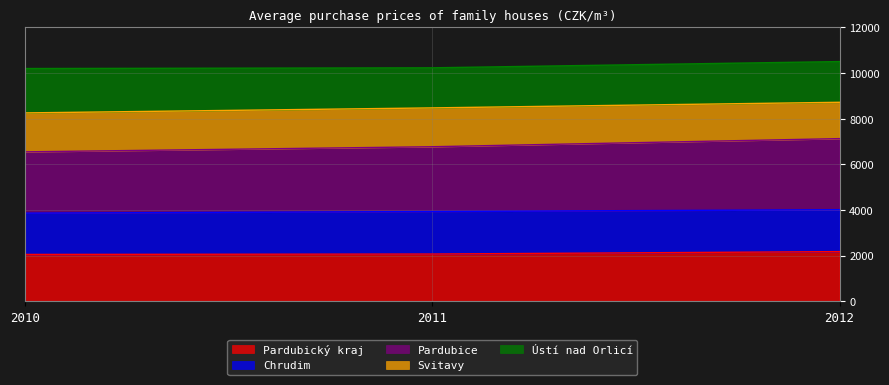

How many lines are shown in the chart?

5